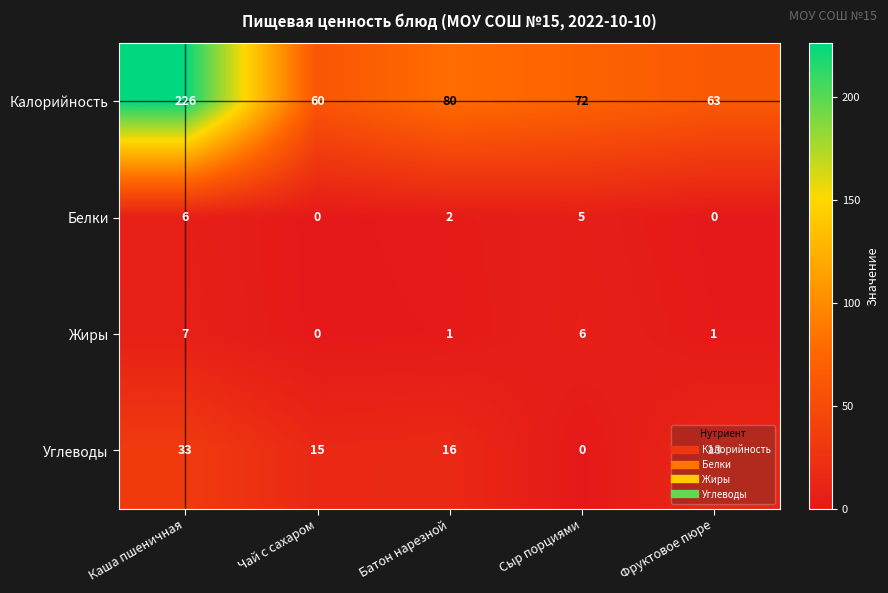

What is the maximum value shown in the chart?

226